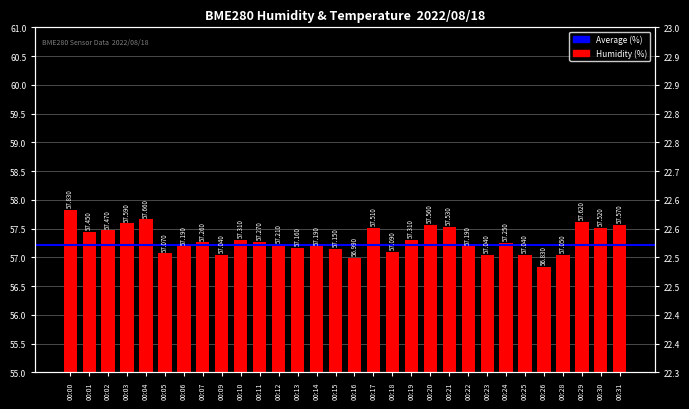

What is the value of the 19th bar from the left?

57.3